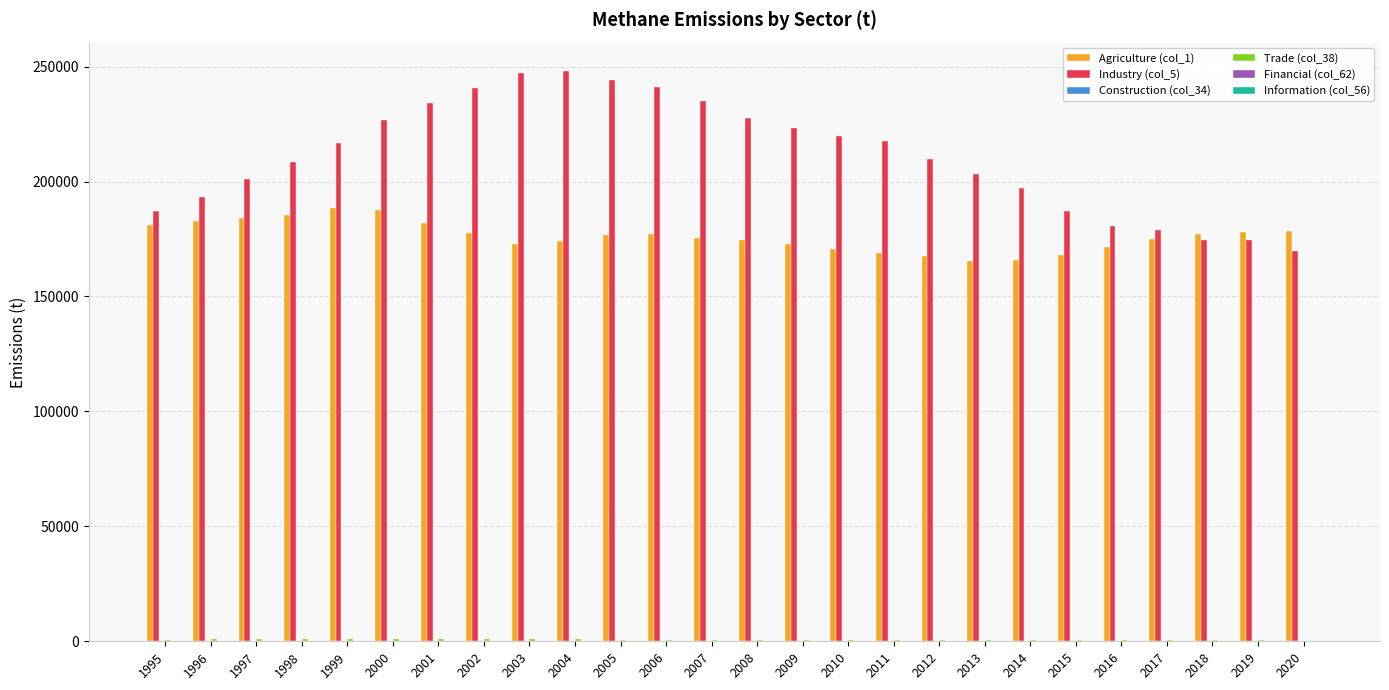

What is the maximum value shown in the chart?

248026.2